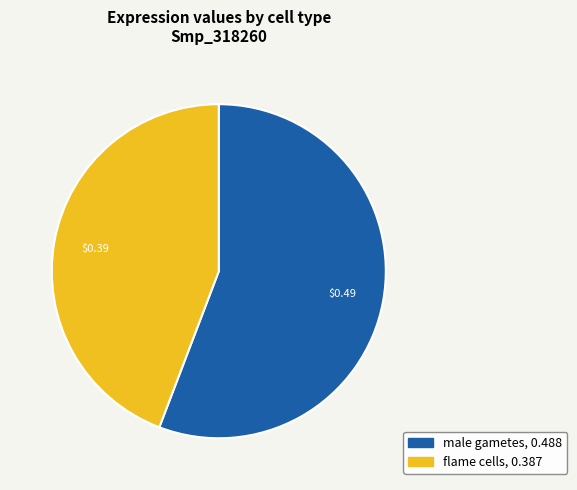

What is the largest slice in the pie chart?

male gametes